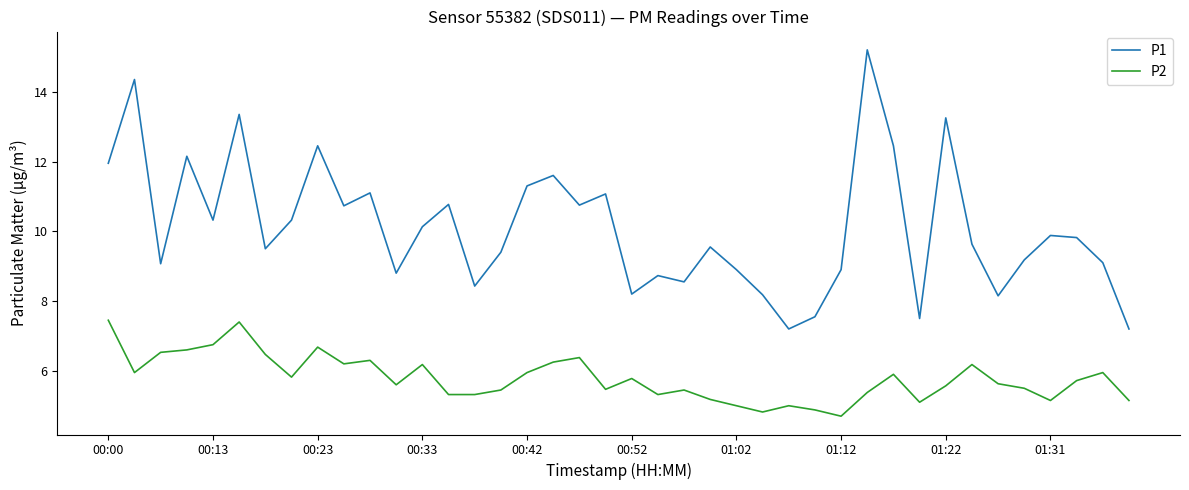

Is this an area chart (filled region under the line)?

No